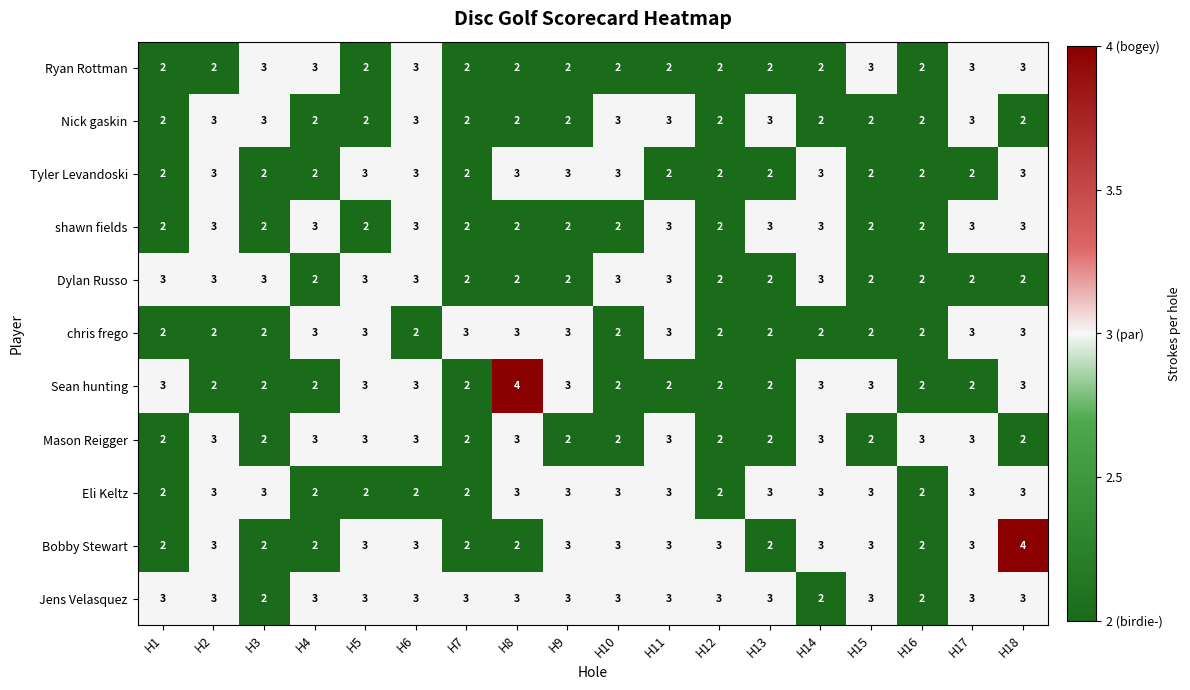

At how many categories does at least one series exceed 2?

18